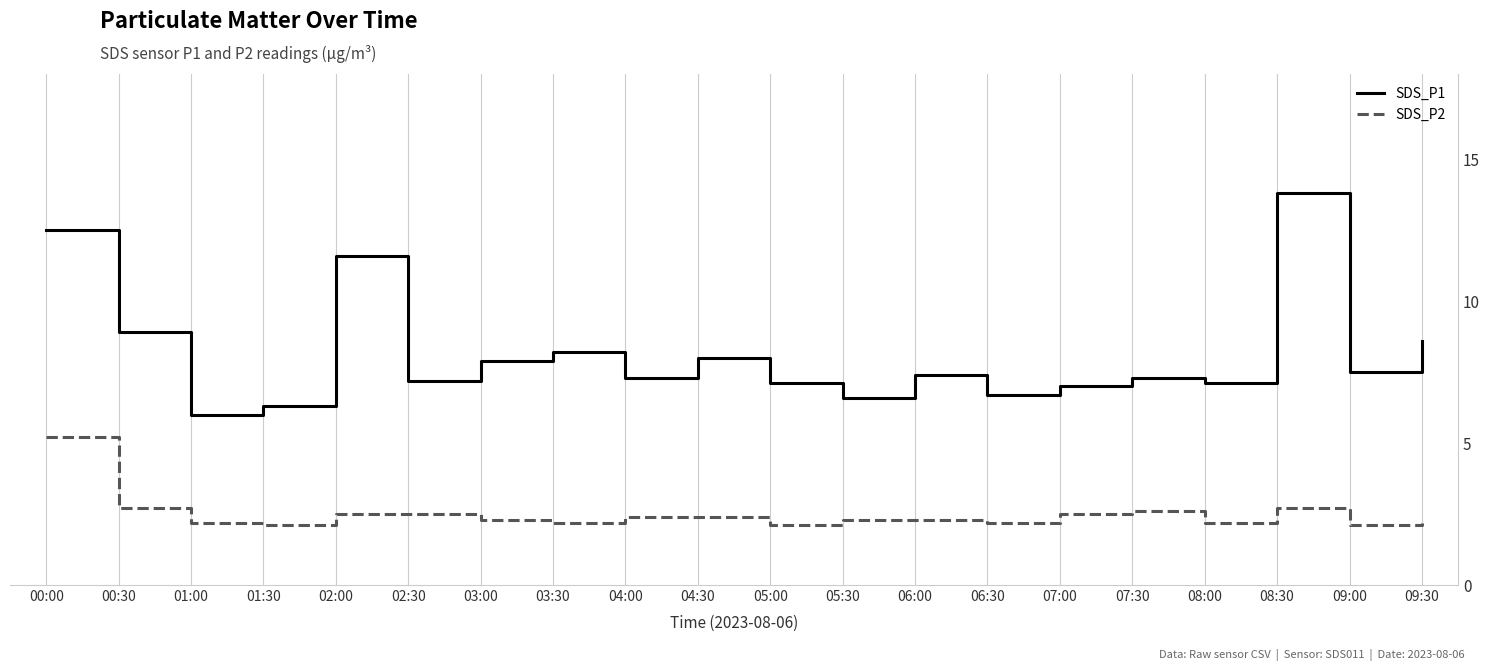

What is the approximate value of SDS_P2 at 01:30?

2.1